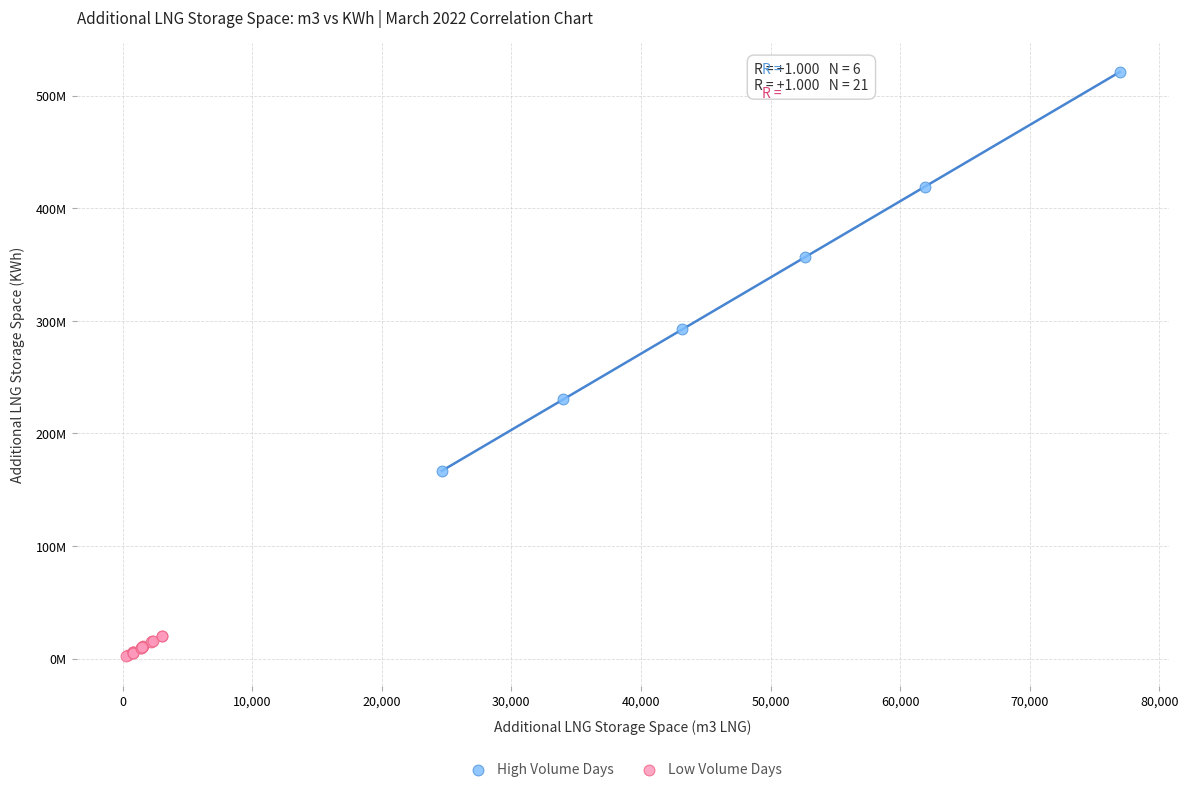

Which series reaches the maximum Y coordinate?

High Volume Days